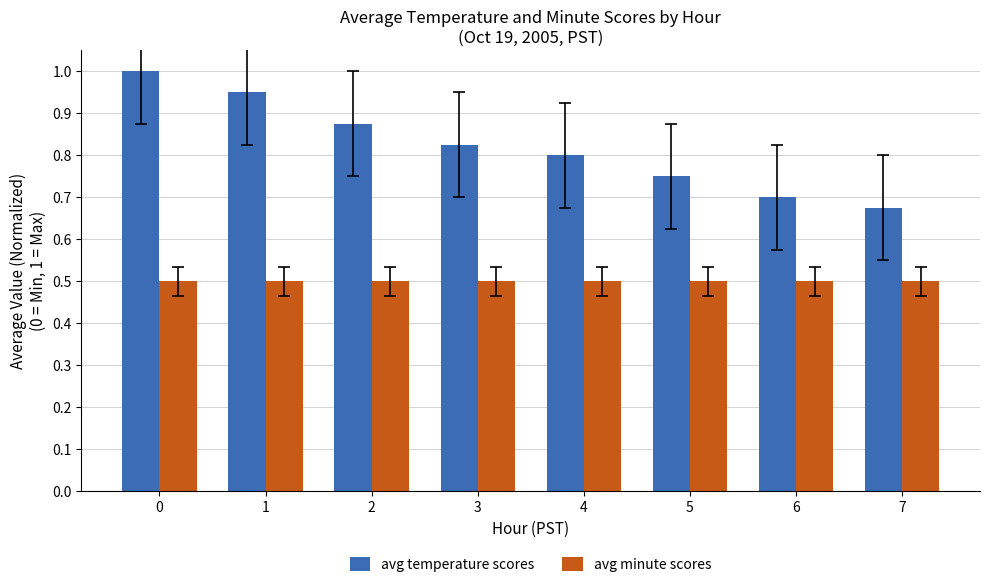

What value does the avg minute scores series have at 4?

0.5